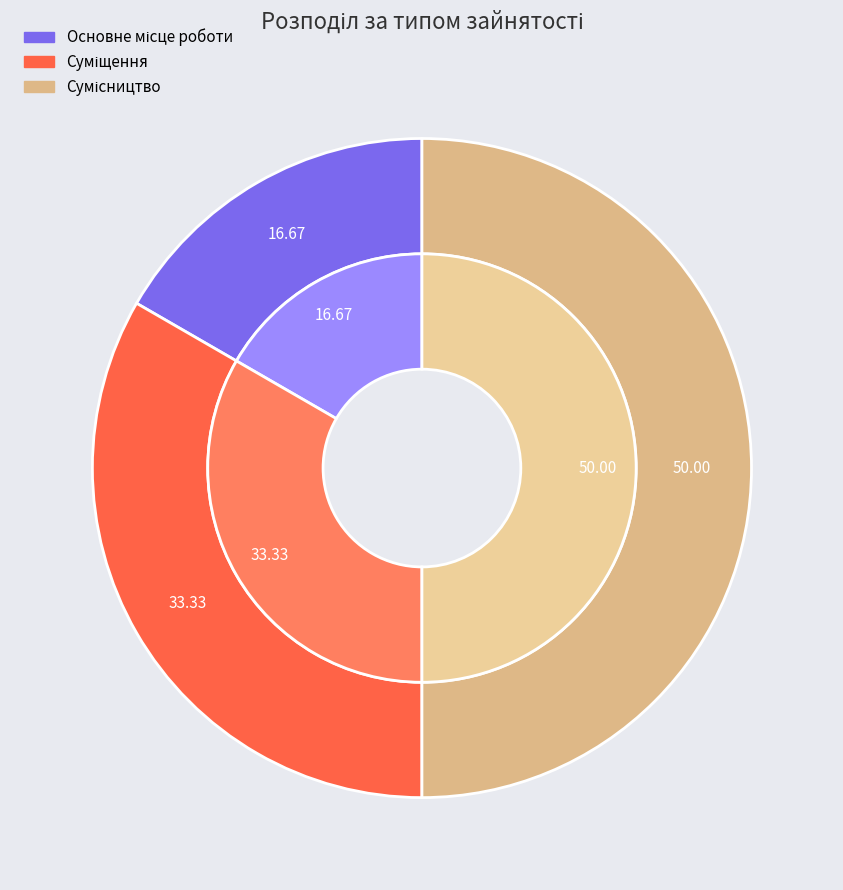

Is the sum of Основне місце роботи and Сумісництво greater than half?

Yes